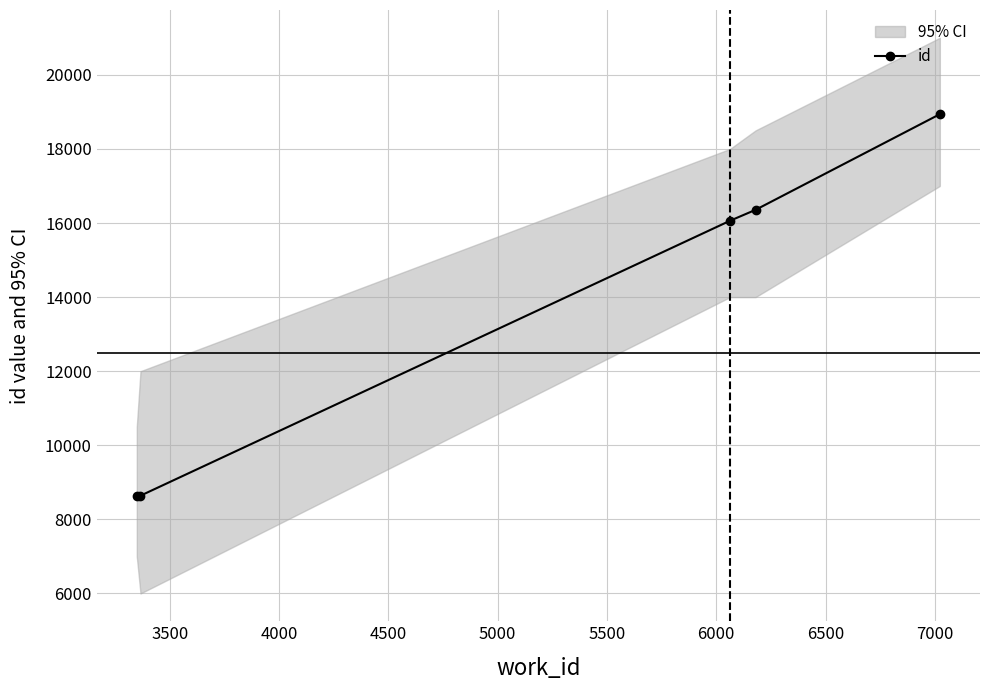

True or false: id has more than 1 points higher than both neighbors.

False